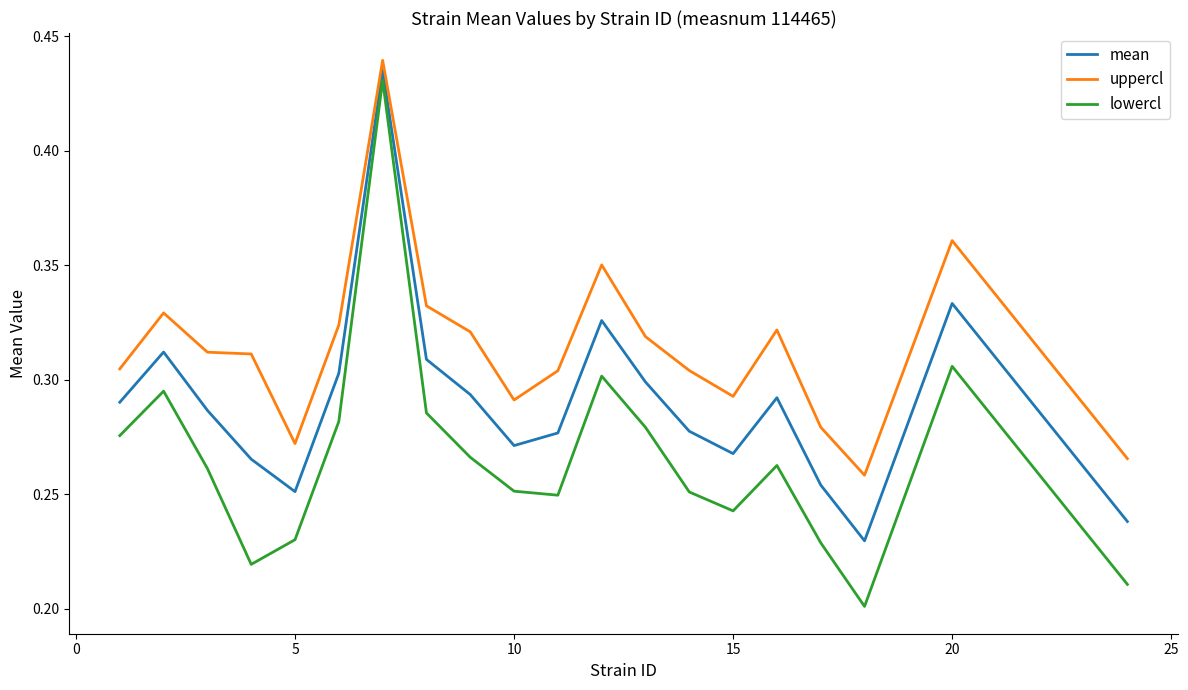

True or false: lowercl and uppercl intersect in this chart.

False